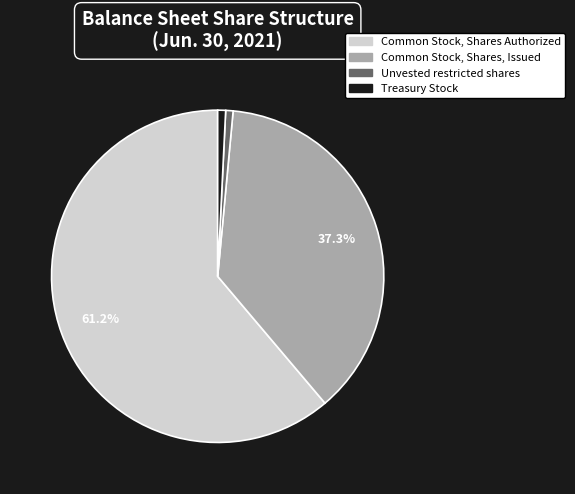

Combined, do Common Stock, Shares, Issued and Common Stock, Shares Authorized account for over 50%?

Yes